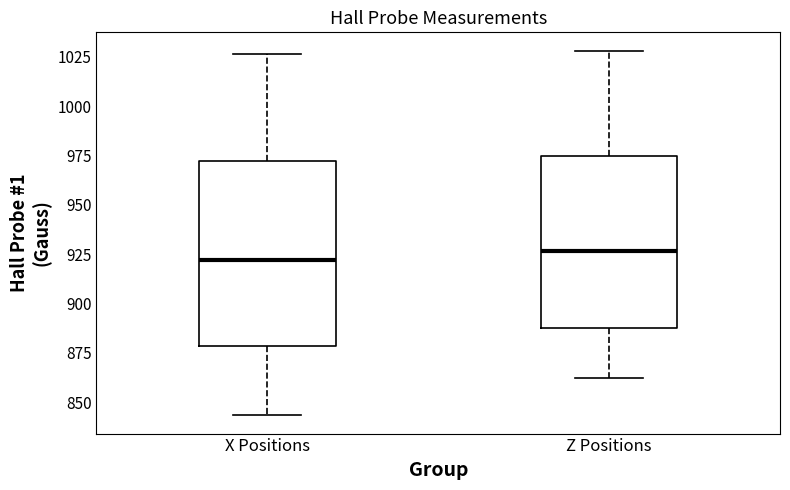

Reading left to right, transcribe this box plot: for each box, give where its median line is, the range the box spans, and where its two whiskers end, as read against the y-axis. The values are not printed on the chart, so give them approximately, as read against the axis.

X Positions: median 920, box 880 to 970, whiskers 845 to 1025
Z Positions: median 925, box 885 to 975, whiskers 860 to 1030